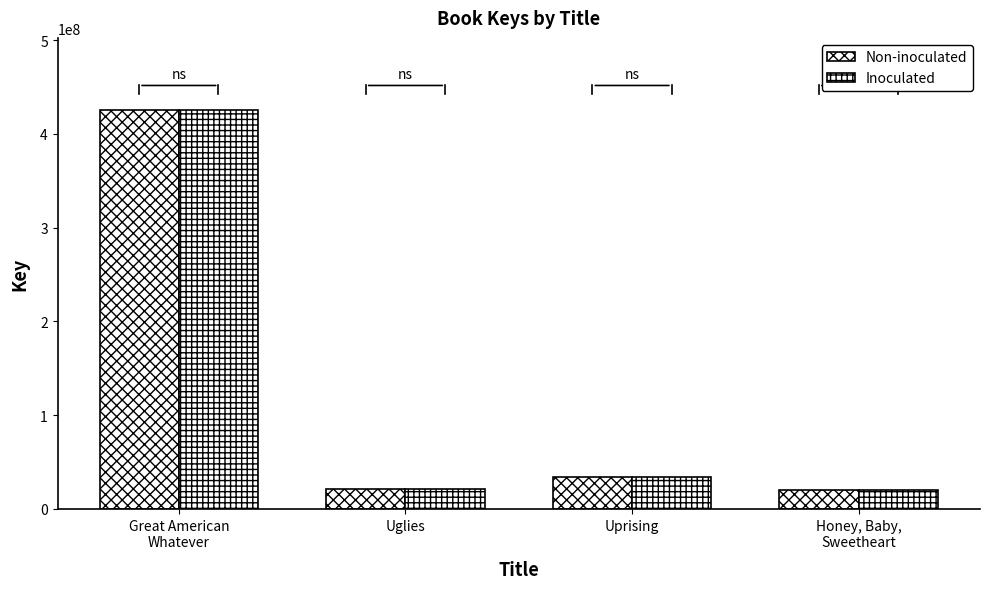

What is the value of the Inoculated bar at the 3rd from the left?

34033684